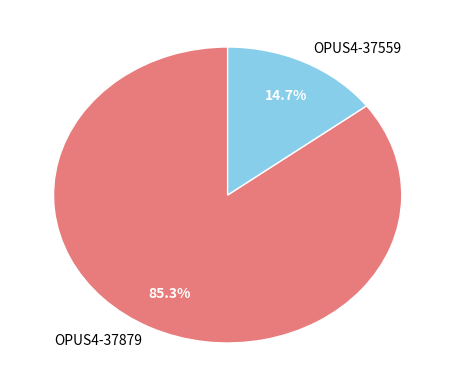

Count the number of slices in the pie.

2